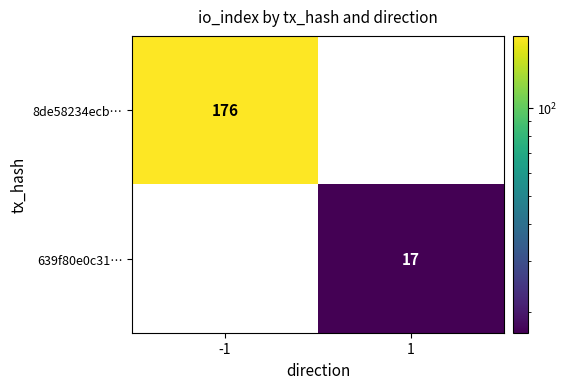

What is the sum of all 639f80e0c31… values?

17